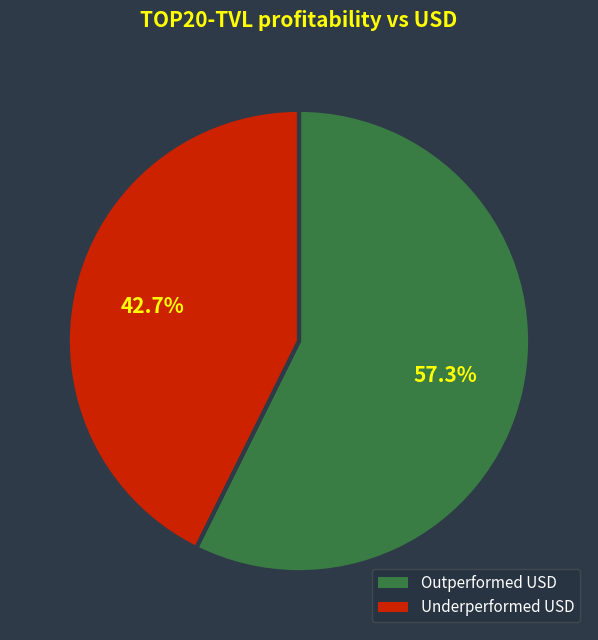

What portion of the pie excludes Outperformed USD?

42.7%